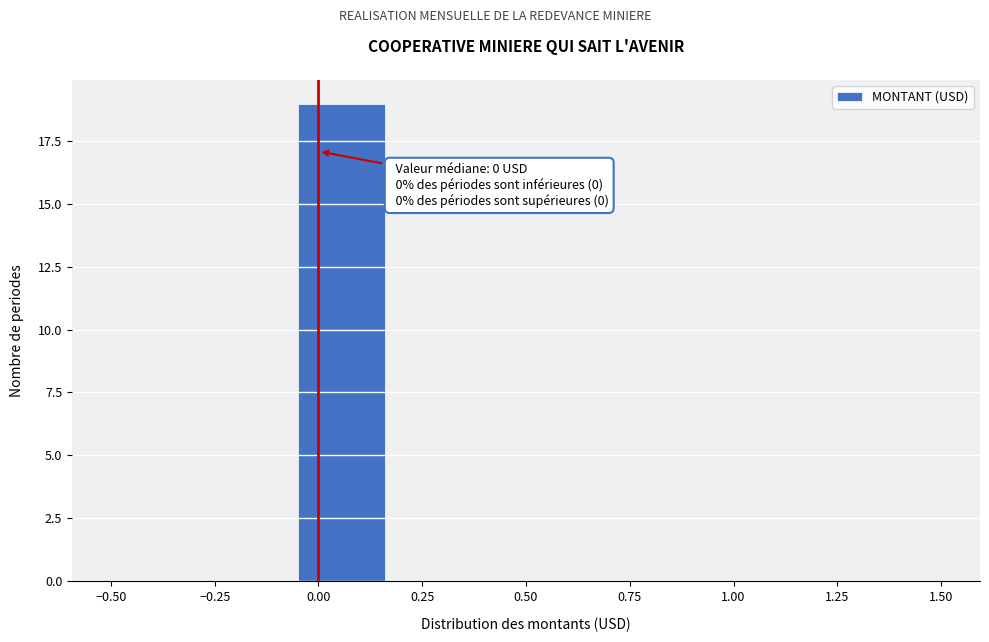

Over which range of the x-axis is the bar tallest?

-0.05 to 0.15